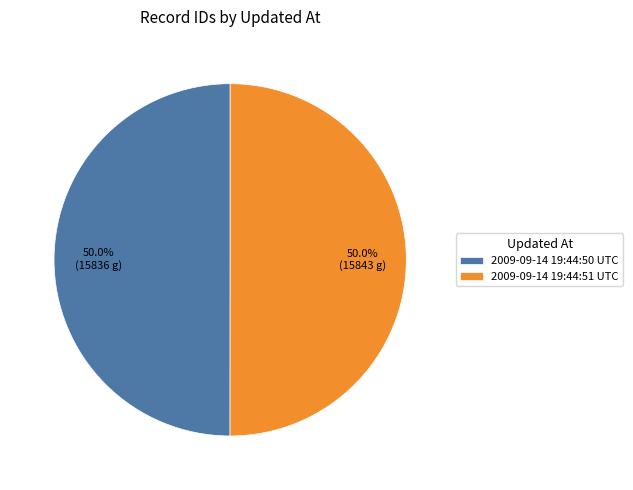

To the nearest percent, what portion does 2009-09-14 19:44:51 UTC represent?

50%